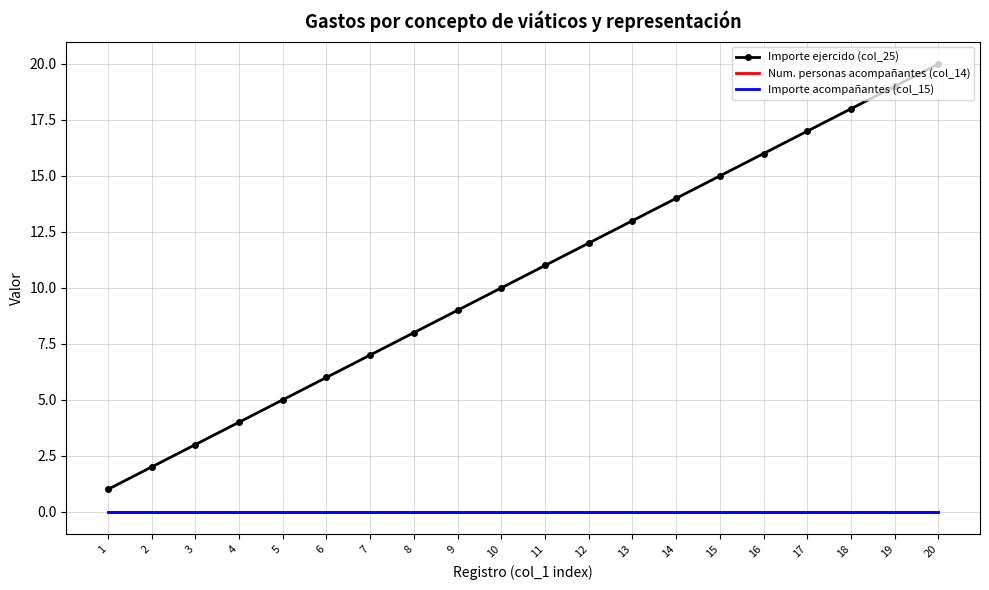

Which series changed the most between 3 and 5?

Importe ejercido (col_25)